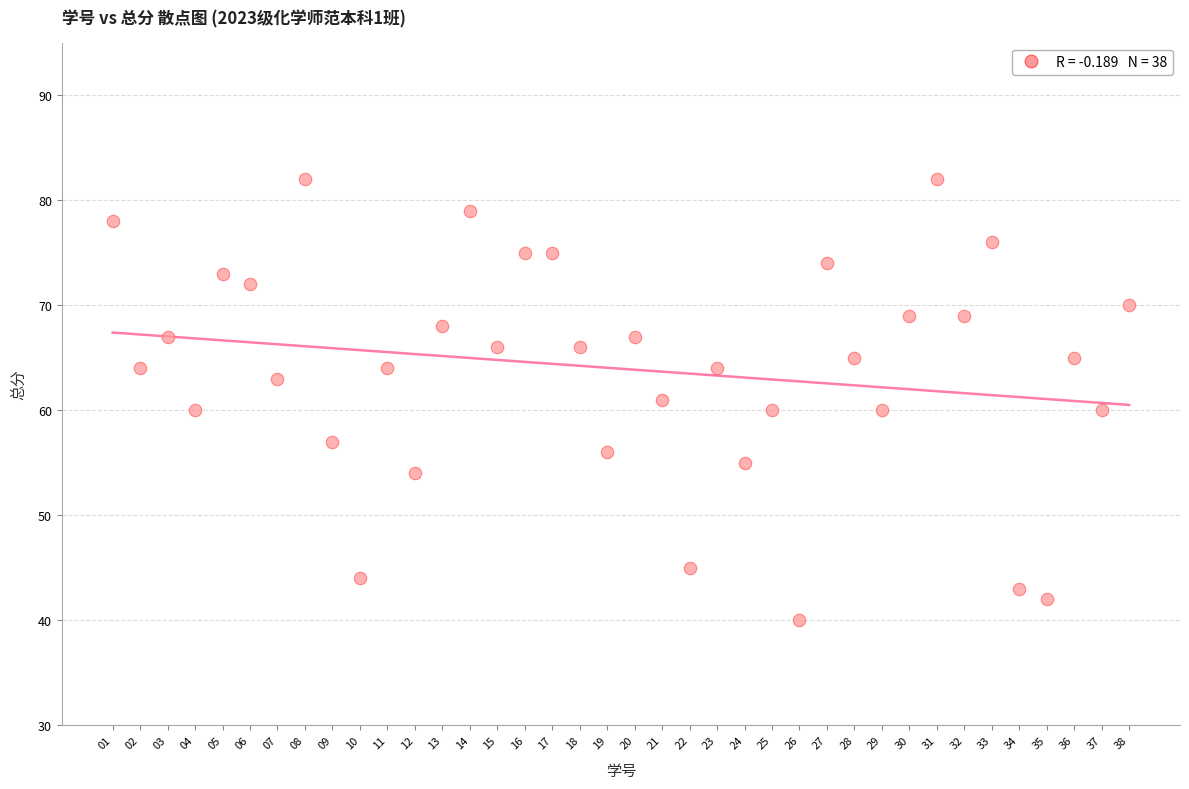

What is the range of X values (max minus min)?

37